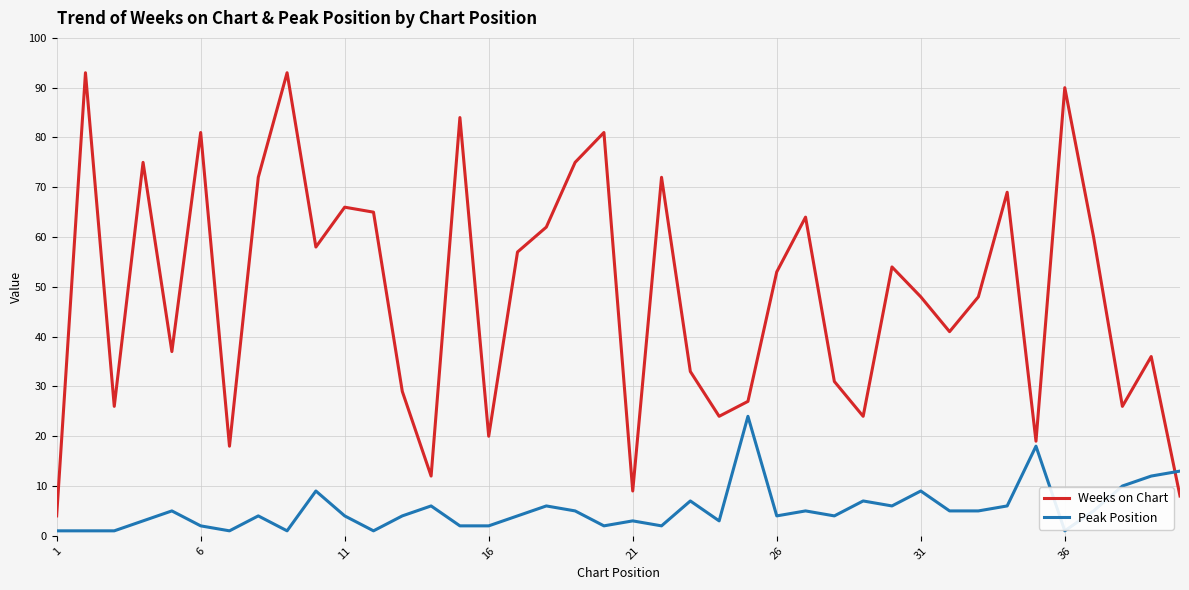

Which series has the largest range (max minus min)?

Weeks on Chart